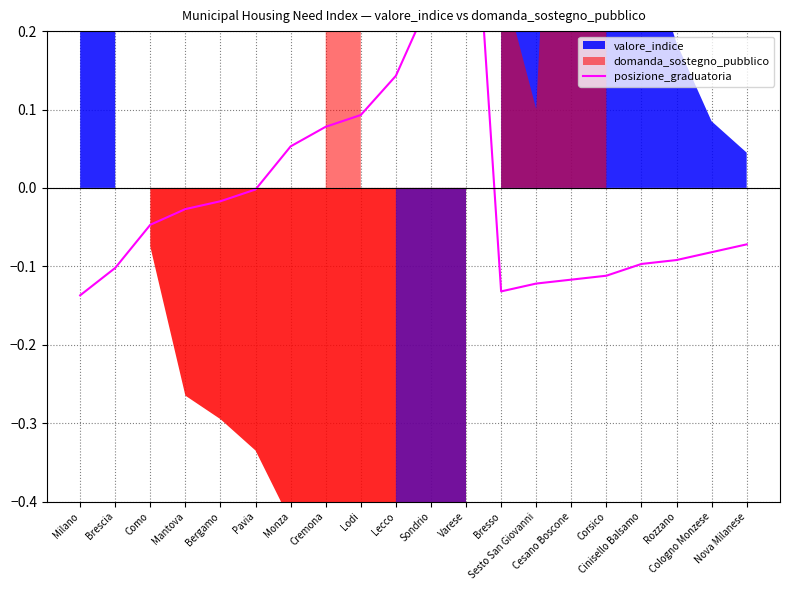

Reading right to left, what are all the values shown in this chart?

-0.1	-0.1	-0.1	-0.1	-0.1	-0.1	-0.1	-0.1	0.5	0.2	0.1	0.1	0.1	0.1	-0.0	-0.0	-0.0	-0.0	-0.1	-0.1